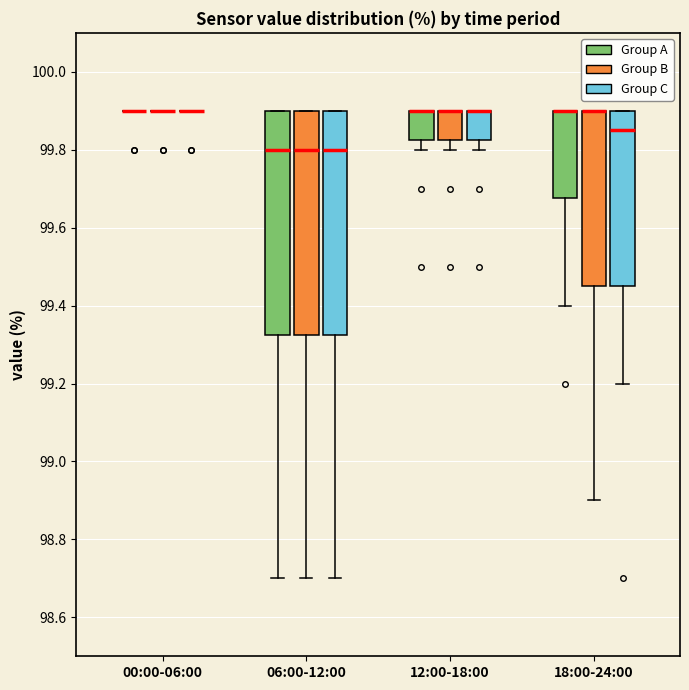

Reading left to right, transcribe this box plot: for each box, give where its median line is, the range the box spans, and where its two whiskers end, as read against the y-axis. The values are not printed on the chart, so give them approximately, as read against the axis.

00:00-06:00 (Group A): box collapsed to a line at 99.90, whiskers 99.90 to 99.90
00:00-06:00 (Group B): box collapsed to a line at 99.90, whiskers 99.90 to 99.90
00:00-06:00 (Group C): box collapsed to a line at 99.90, whiskers 99.90 to 99.90
06:00-12:00 (Group A): median 99.80, box 99.32 to 99.90, whiskers 98.70 to 99.90
06:00-12:00 (Group B): median 99.80, box 99.32 to 99.90, whiskers 98.70 to 99.90
06:00-12:00 (Group C): median 99.80, box 99.32 to 99.90, whiskers 98.70 to 99.90
12:00-18:00 (Group A): median 99.90 (drawn on the box's upper edge), box 99.82 to 99.90, whiskers 99.80 to 99.90
12:00-18:00 (Group B): median 99.90 (drawn on the box's upper edge), box 99.82 to 99.90, whiskers 99.80 to 99.90
12:00-18:00 (Group C): median 99.90 (drawn on the box's upper edge), box 99.82 to 99.90, whiskers 99.80 to 99.90
18:00-24:00 (Group A): median 99.90 (drawn on the box's upper edge), box 99.68 to 99.90, whiskers 99.40 to 99.90
18:00-24:00 (Group B): median 99.90 (drawn on the box's upper edge), box 99.46 to 99.90, whiskers 98.90 to 99.90
18:00-24:00 (Group C): median 99.86, box 99.46 to 99.90, whiskers 99.20 to 99.90